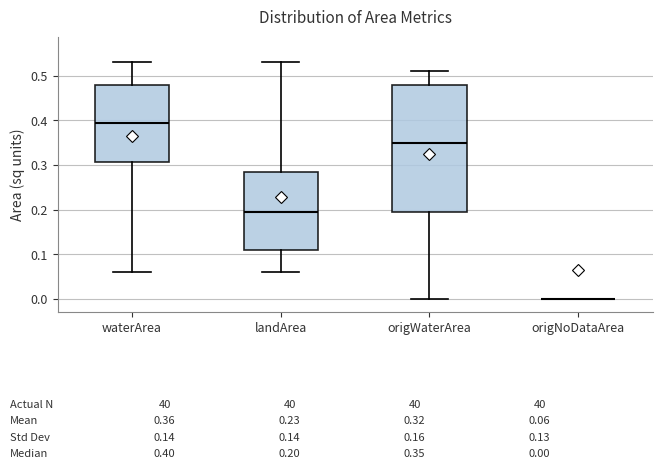

Comparing the boxes themselves (not the whiskers), which one is the tallest?

origWaterArea